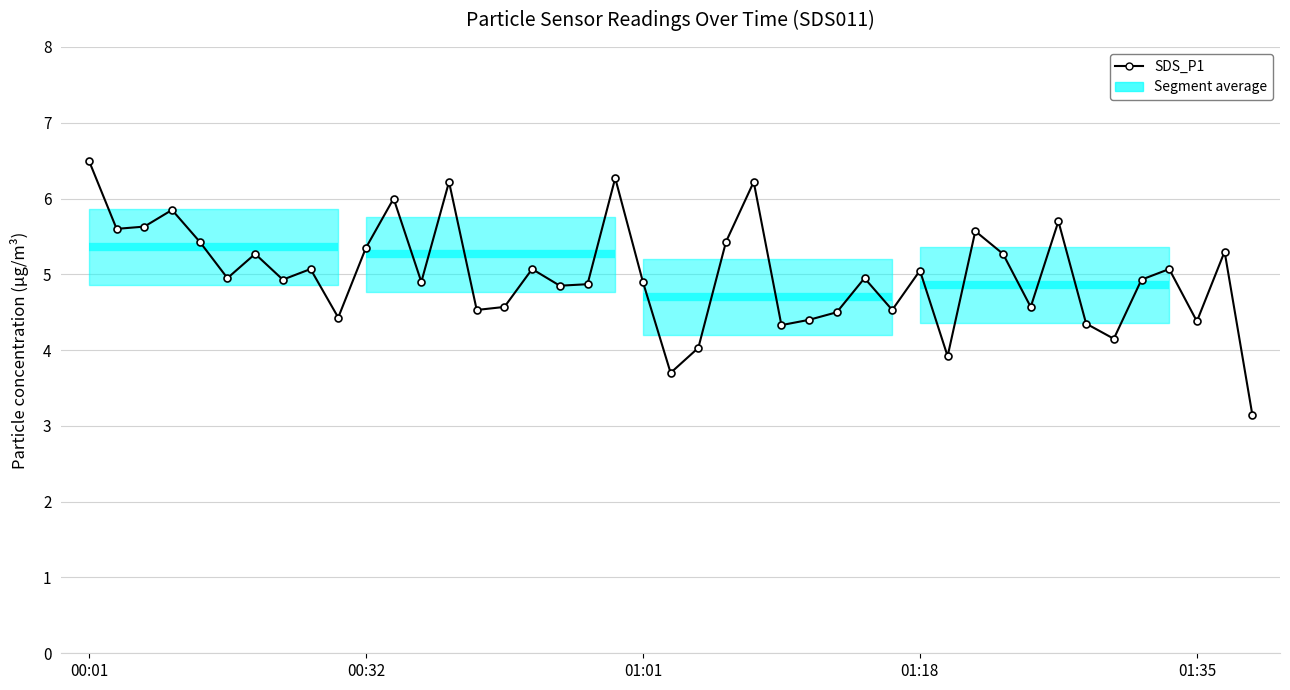

What is the value of the 24th point from the left?

5.4